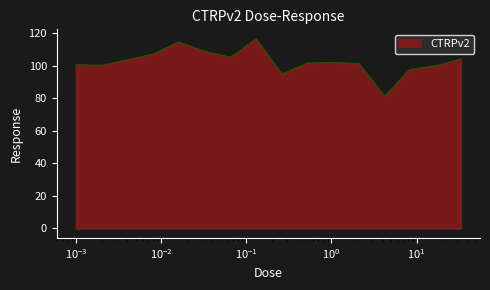

What is the maximum value shown in the chart?

116.7